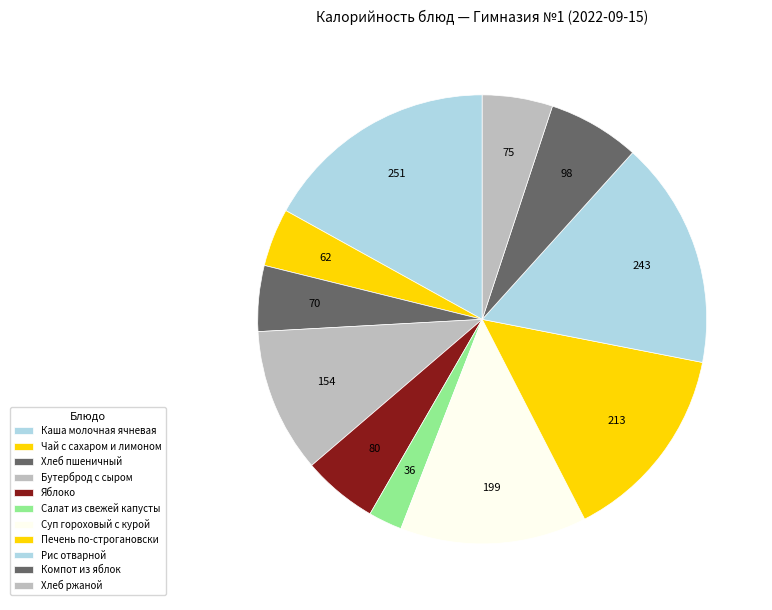

Is Яблоко the majority of the pie?

No